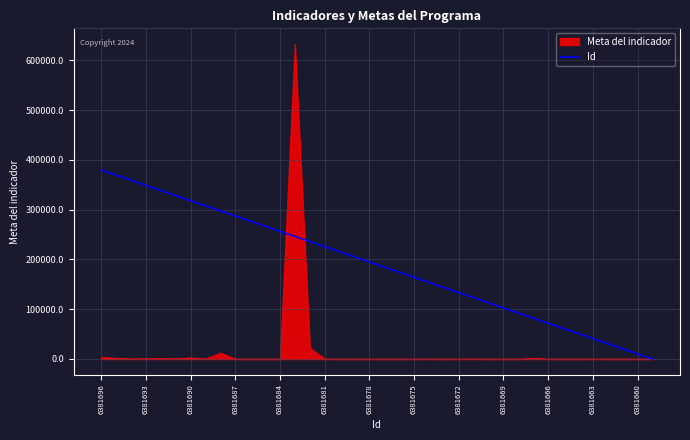

The Id series shows 256575 at 6381684. True or false?

True